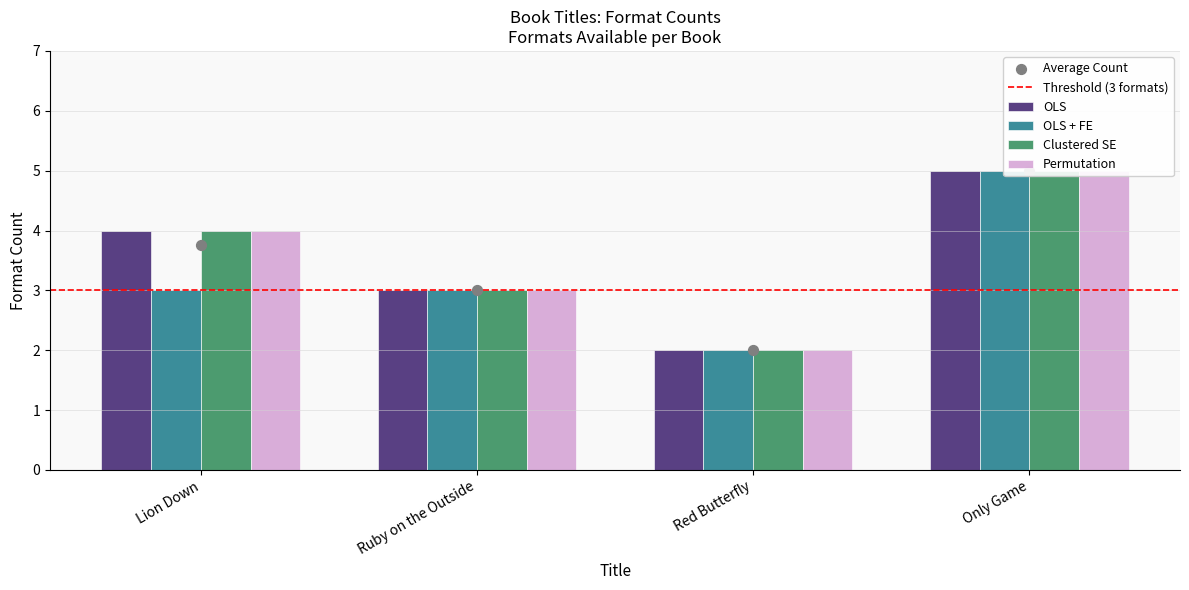

Which series has the largest Y range (max minus min)?

OLS